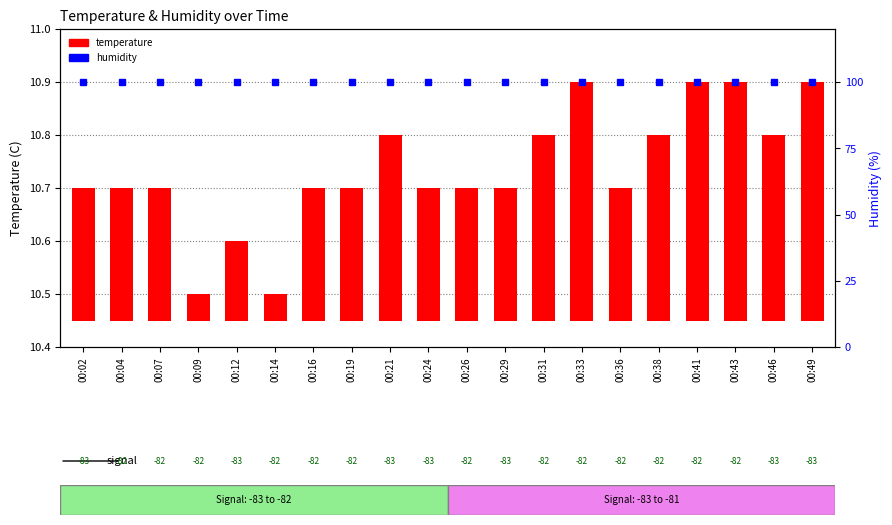

The value of humidity at 00:29 is 99.9. True or false?

True